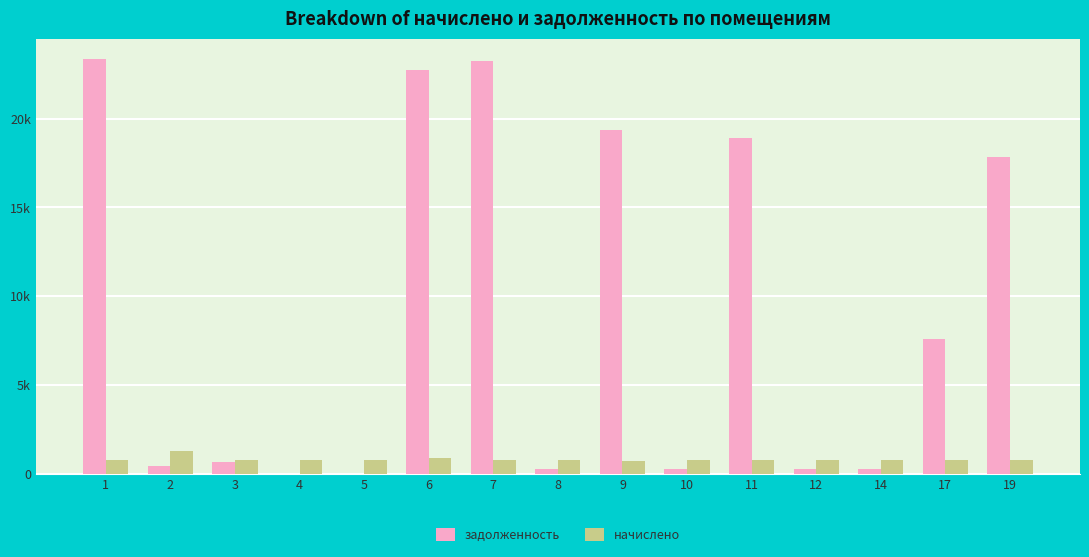

Are the bars horizontal?

No